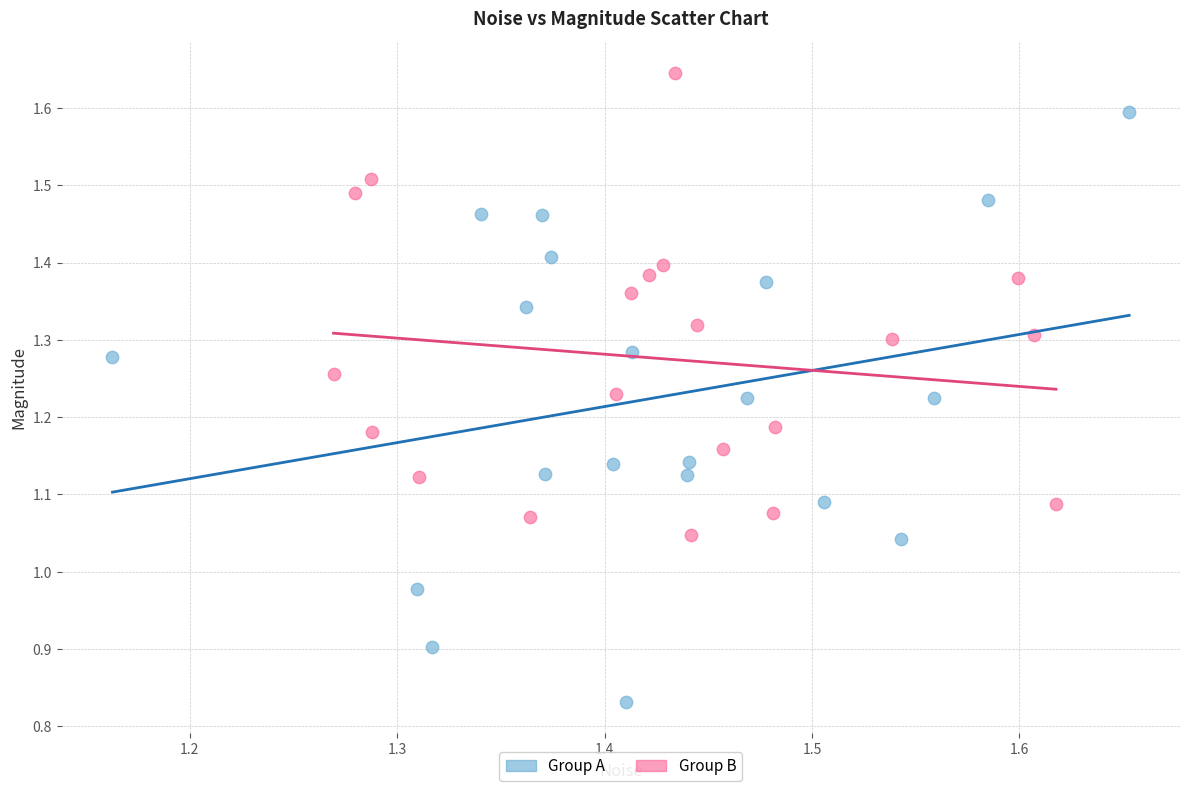

Which series reaches the minimum Y coordinate?

Group A